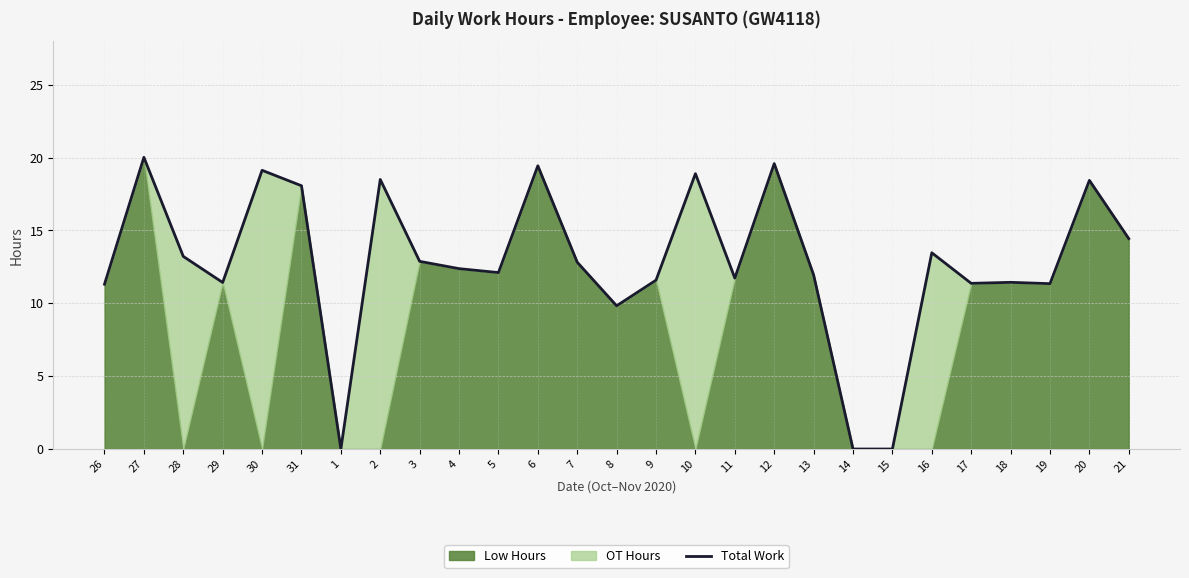

List the labels in order of value, largest first.

27, 12, 6, 30, 10, 2, 20, 31, 21, 16, 28, 3, 7, 4, 5, 13, 11, 9, 18, 29, 17, 19, 26, 8, 1, 14, 15